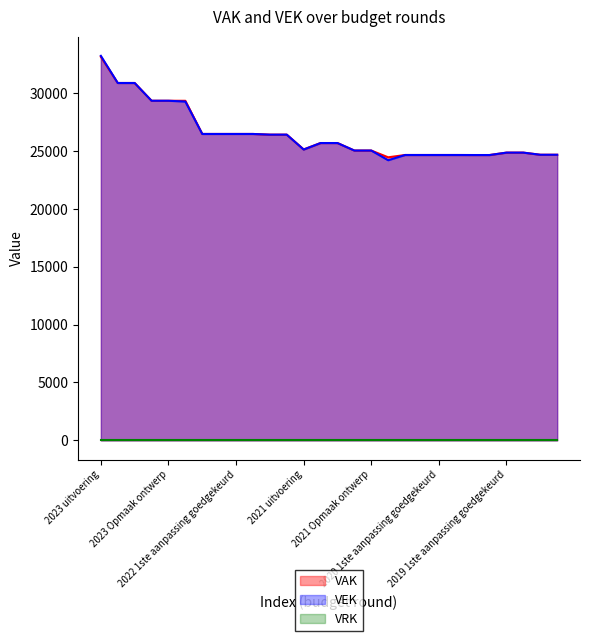

How many series are shown in this chart?

3